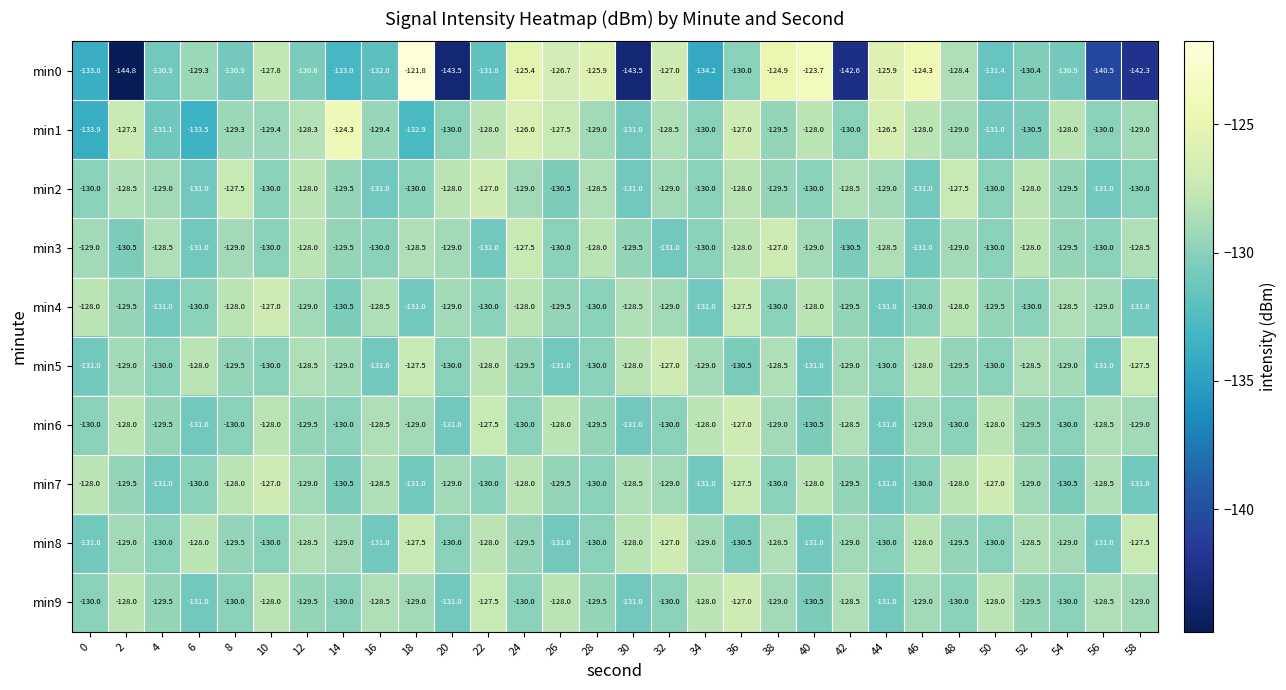

At which label is min0 closest to -133?

14